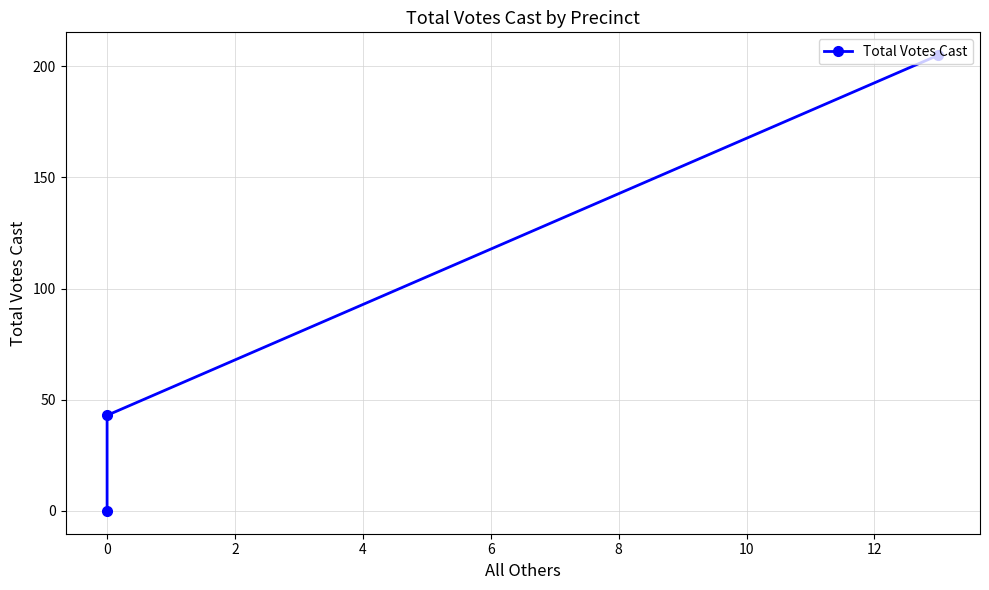

What is the greatest value displayed?

205